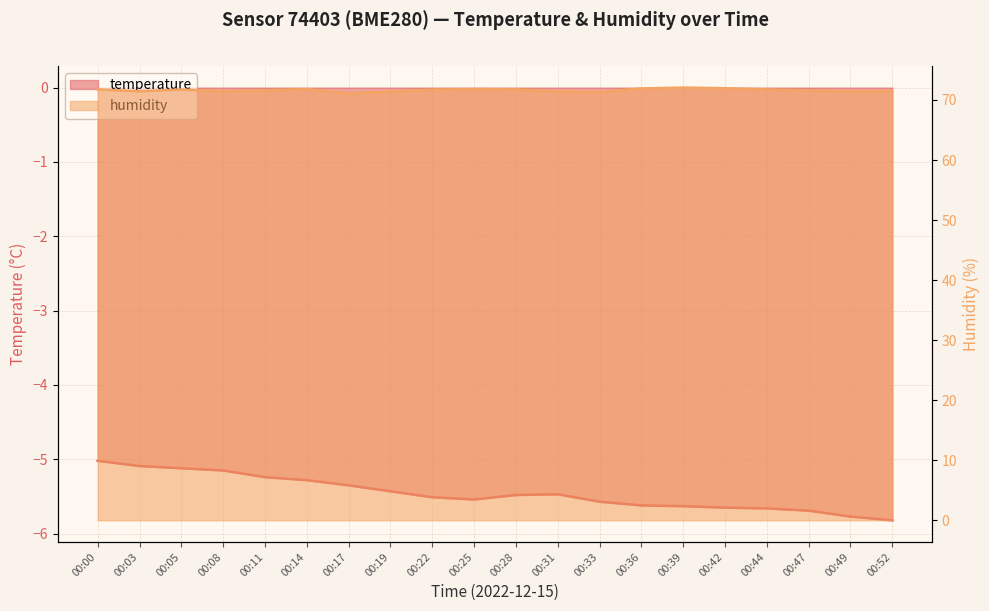

What is the difference between the humidity values at 00:22 and 00:28?

0.1